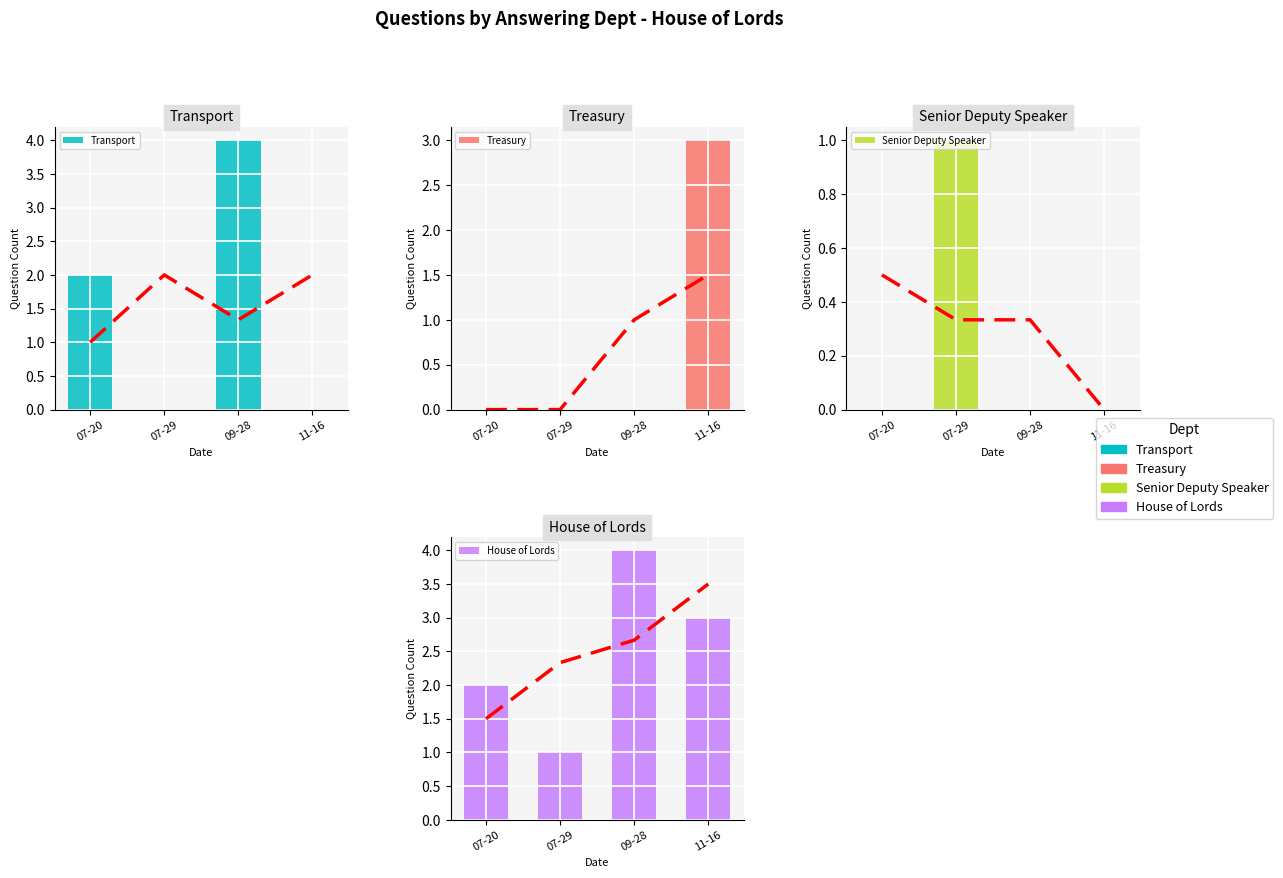

At which category is the sum across all series the highest?

09-28